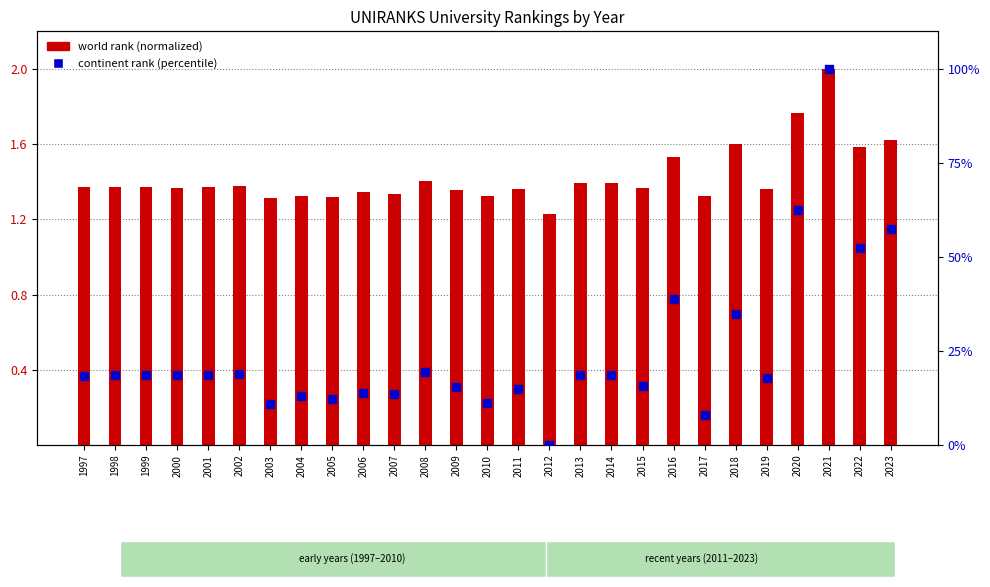

Is the value of continent rank (percentile) at 2015 greater than the value of world rank (normalized) at 2009?

Yes